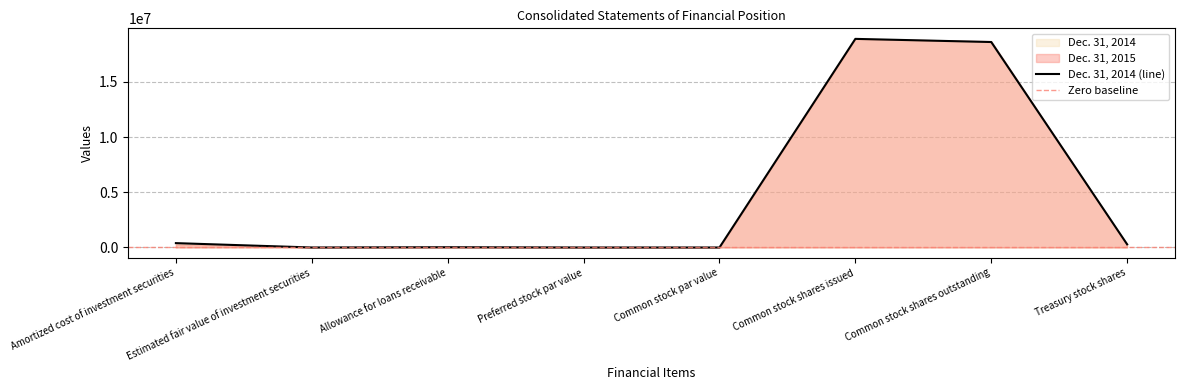

Read the value at Treasury stock shares, to the nearest 10.

284930